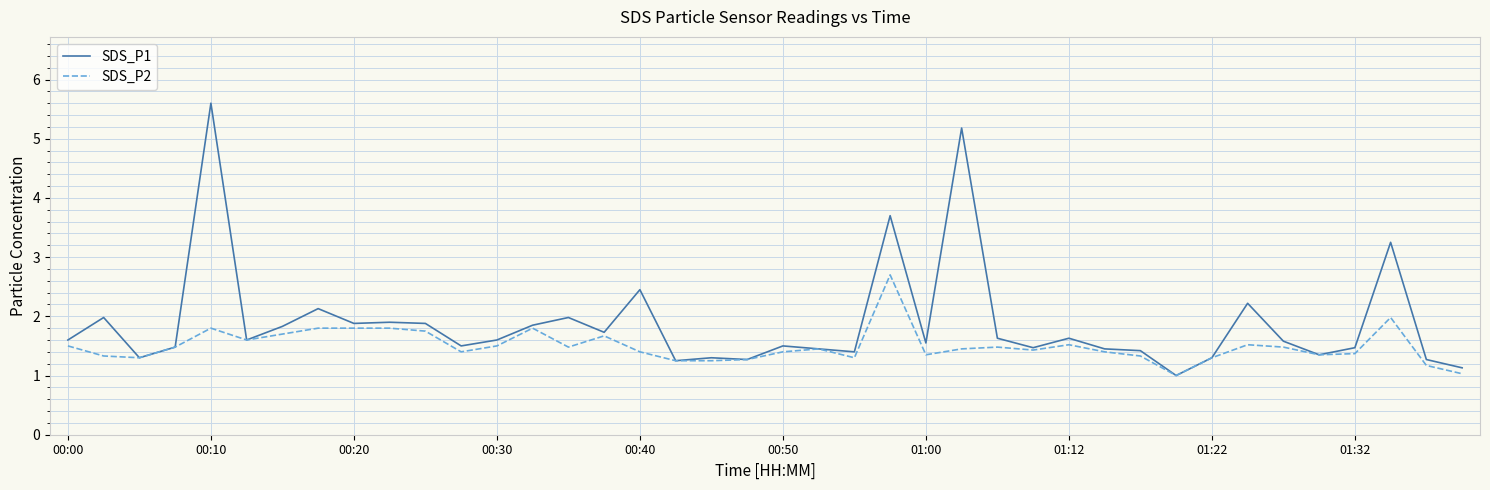

Which series has the widest spread of values?

SDS_P1